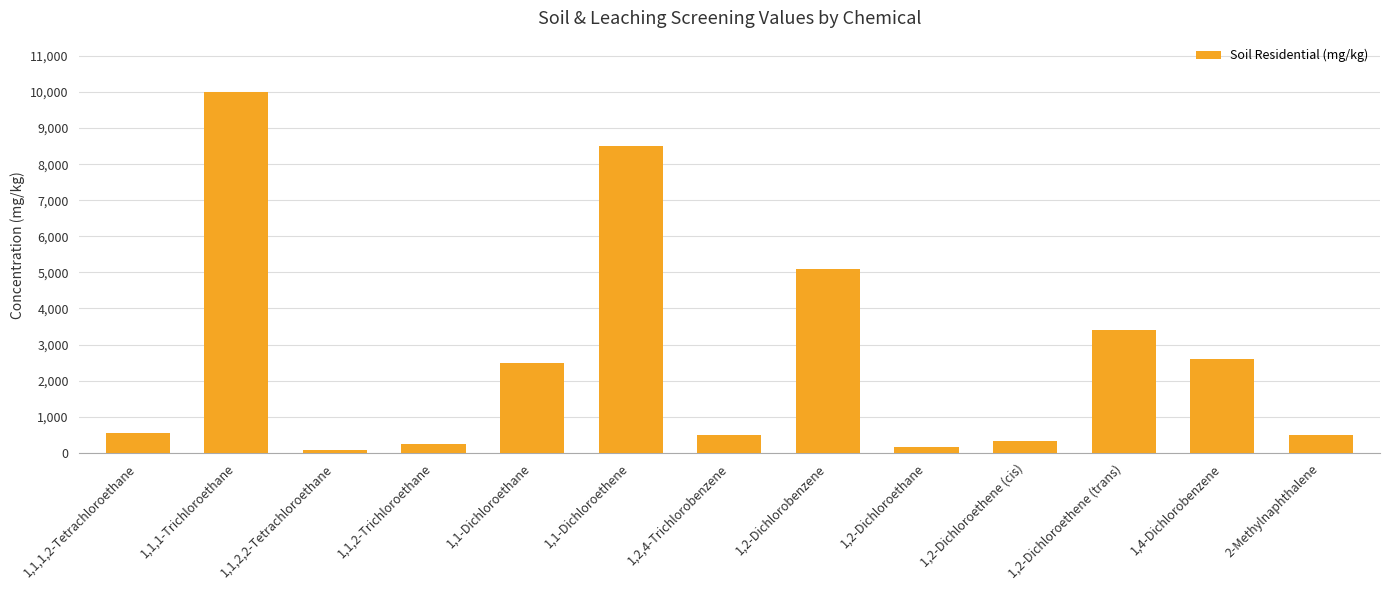

What is the sum of all values?

34461